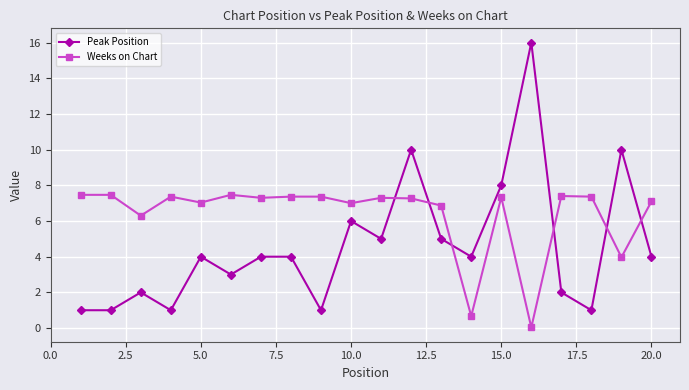

True or false: Peak Position has more than 0 points higher than both neighbors.

True